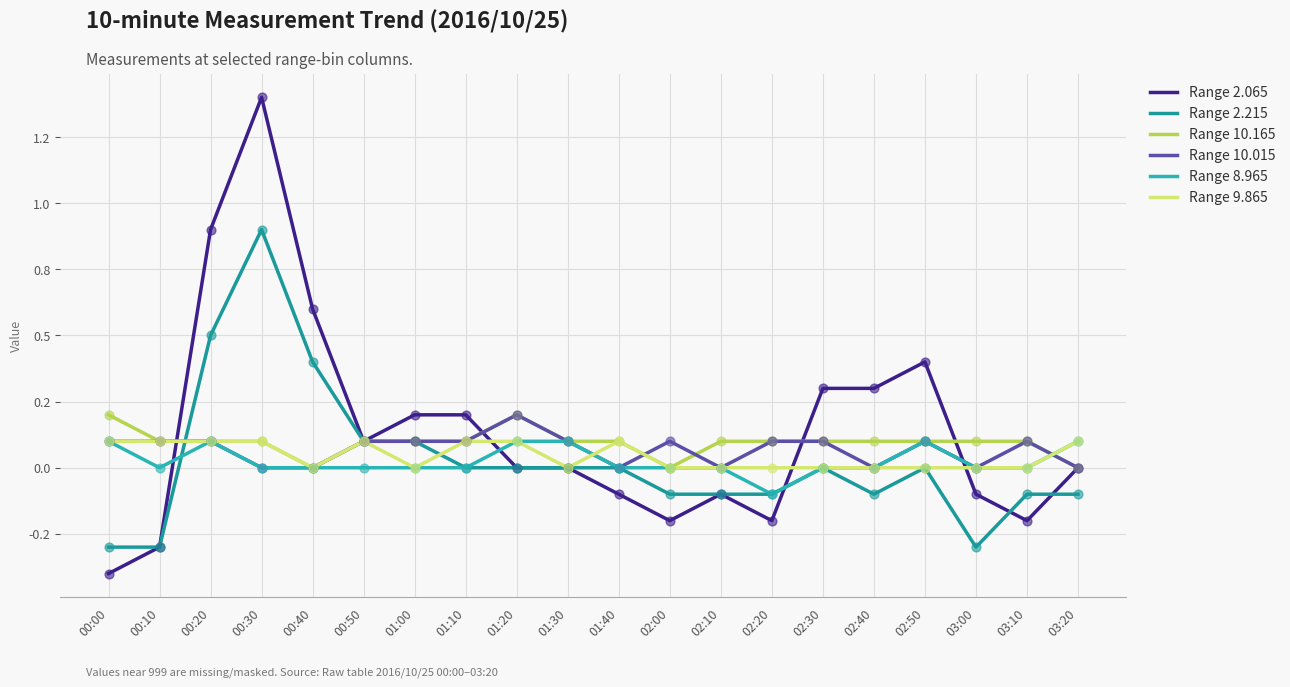

What are all the series names shown in the legend?

Range 2.065, Range 2.215, Range 10.165, Range 10.015, Range 8.965, Range 9.865